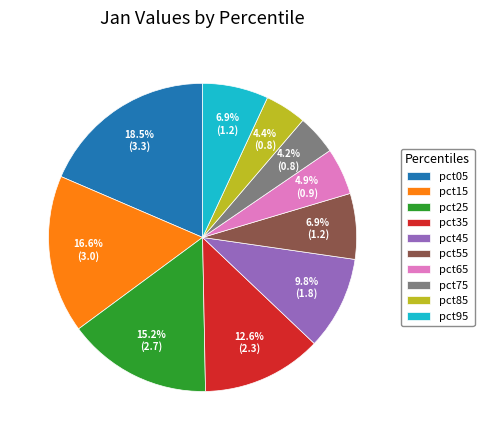

Is there any slice that represents more than half of the pie?

No